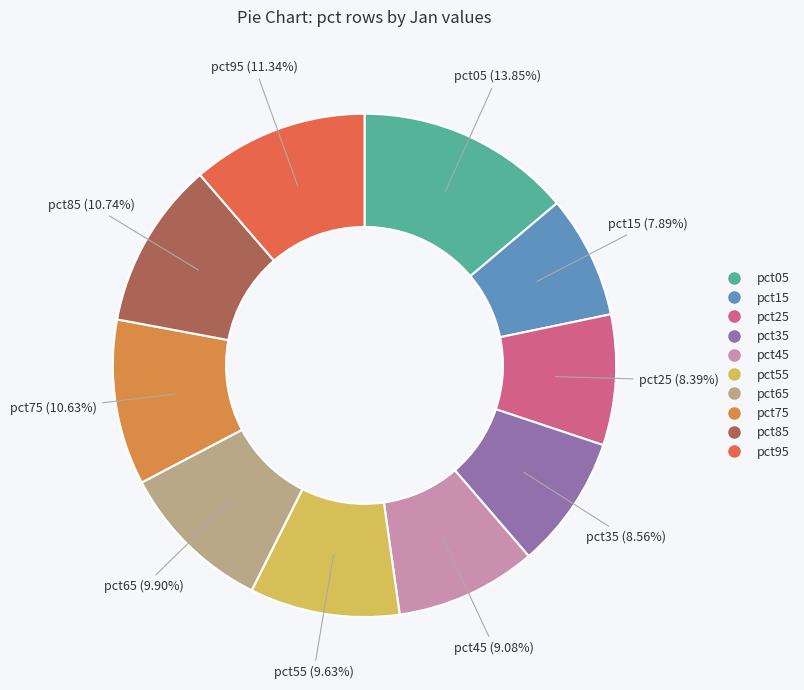

What percentage is NOT represented by pct95?

88.7%